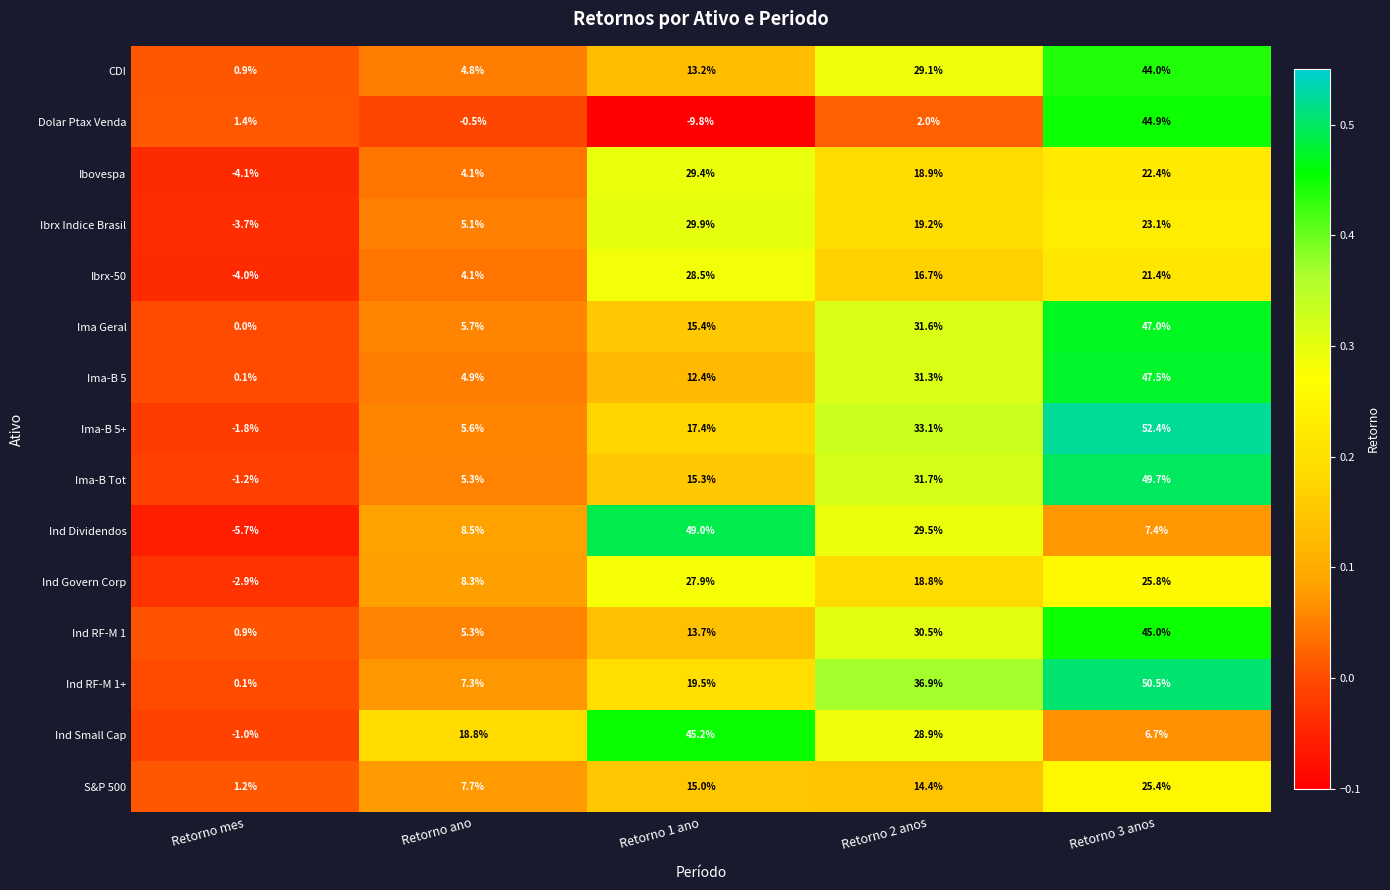

What is the smallest value displayed?

-9.8